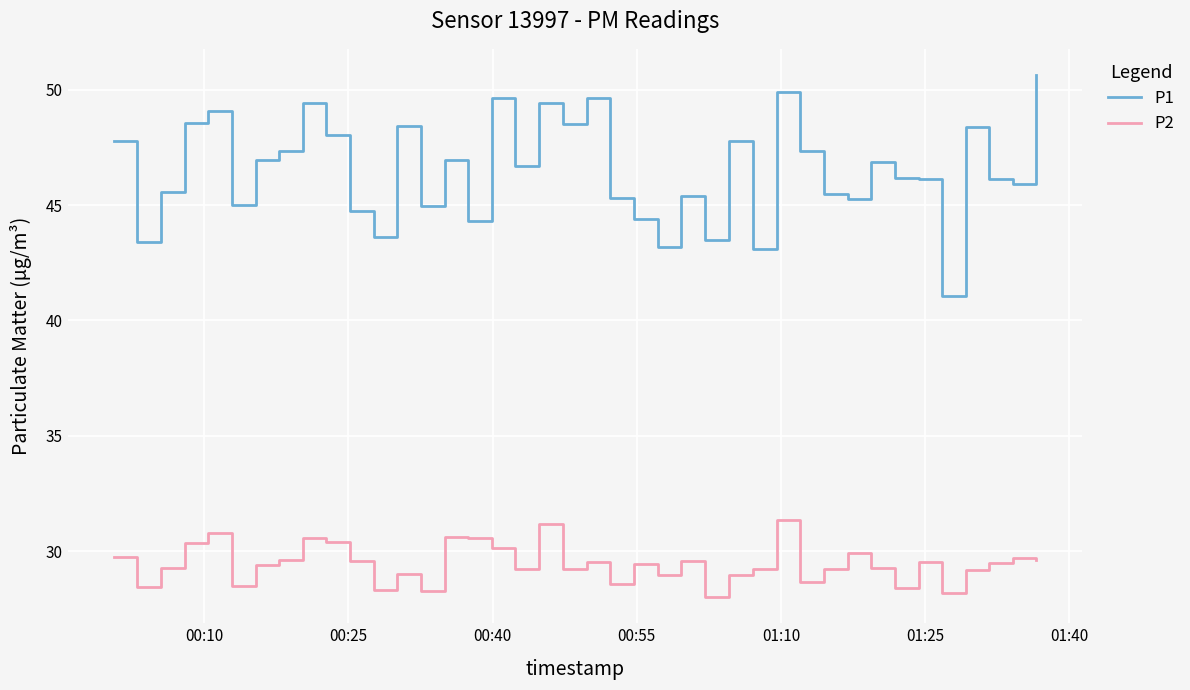

What is the average value of the P1 series?

46.5